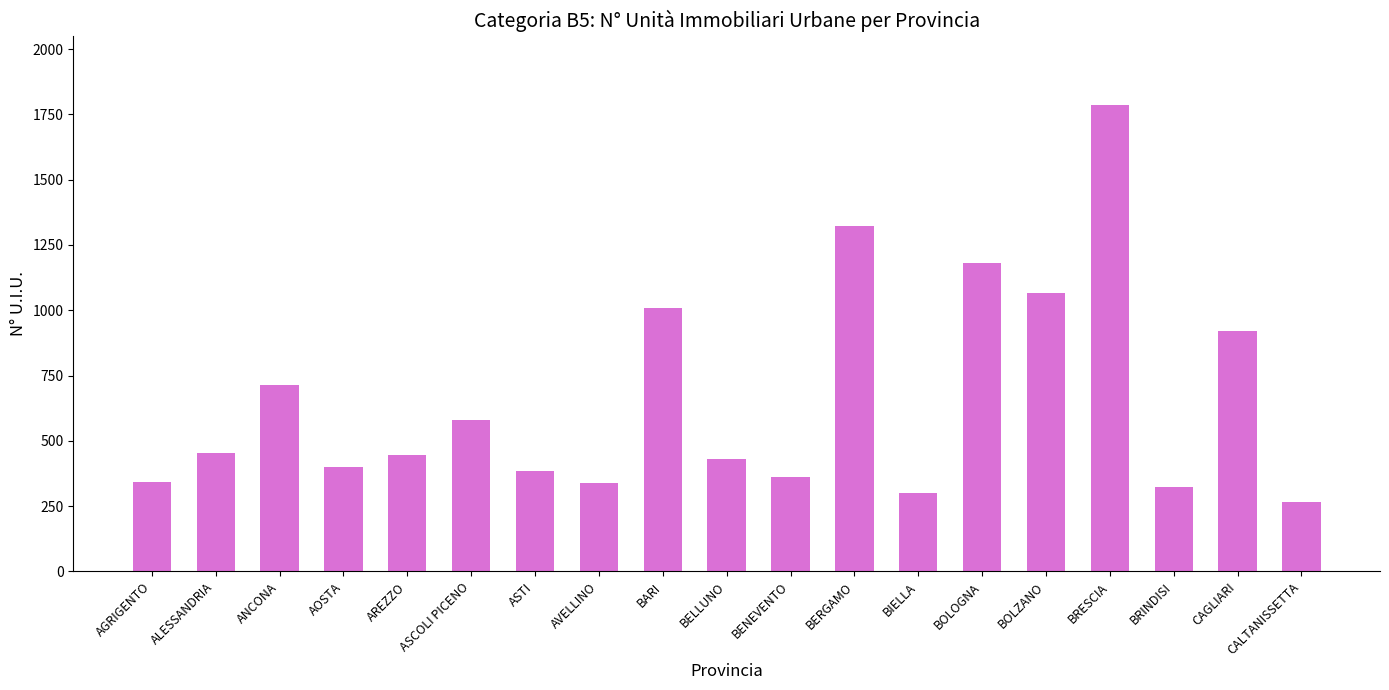

The value at BELLUNO is 430. True or false?

True